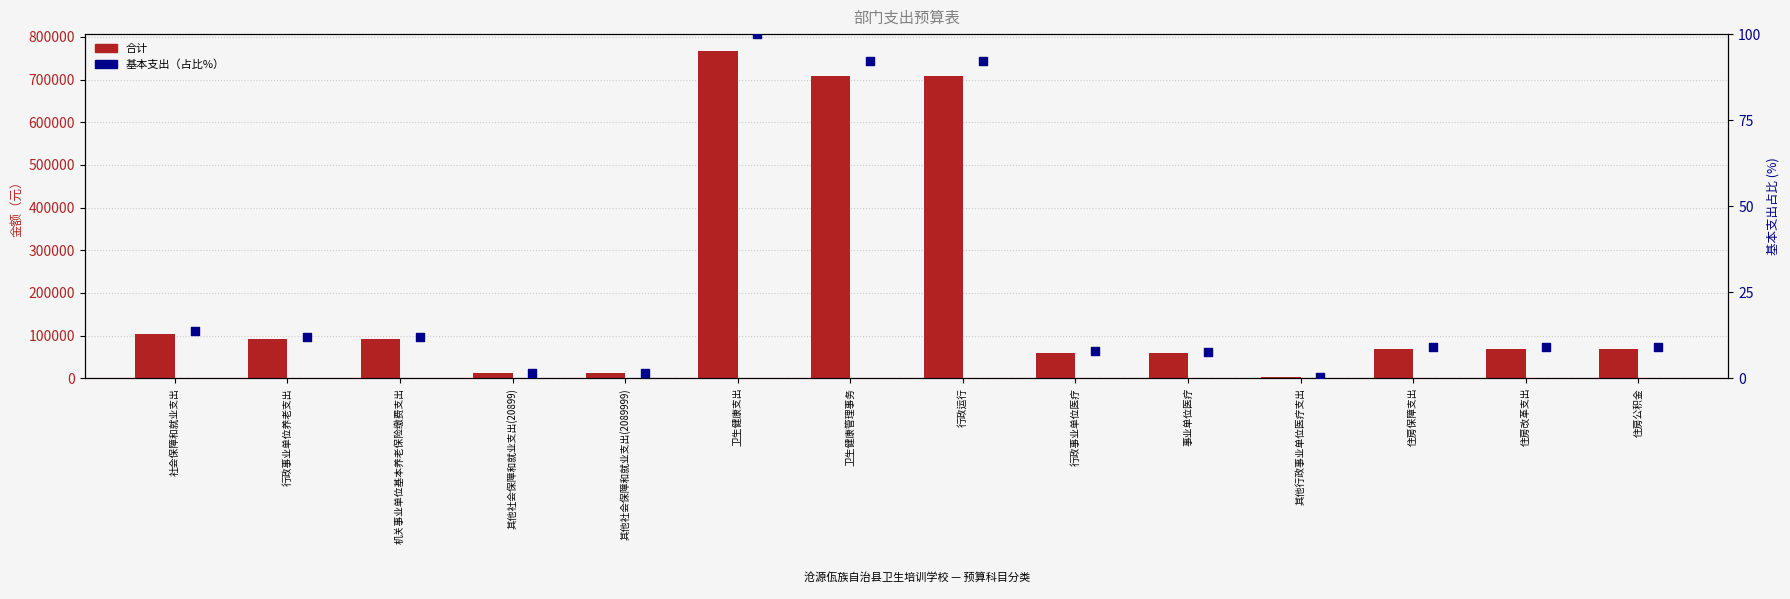

Is the value of 合计 at 住房改革支出 greater than the value of 基本支出（占比%） at 社会保障和就业支出?

Yes